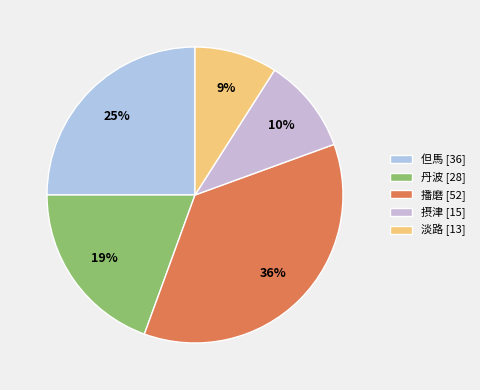

Is there any slice that represents more than half of the pie?

No